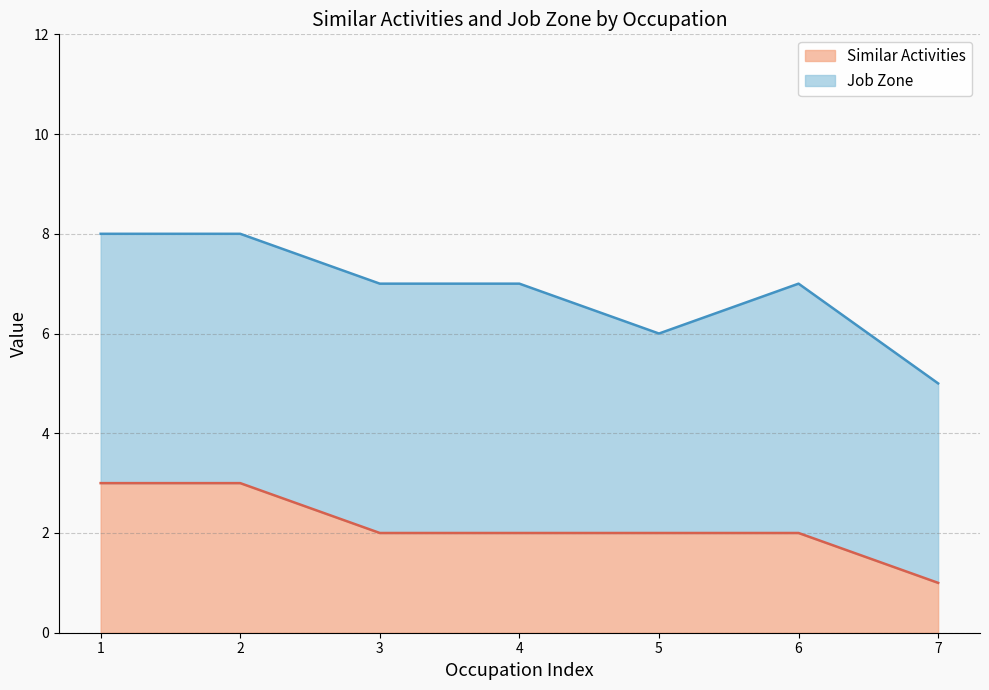

What is the total value across all series at 6?

7